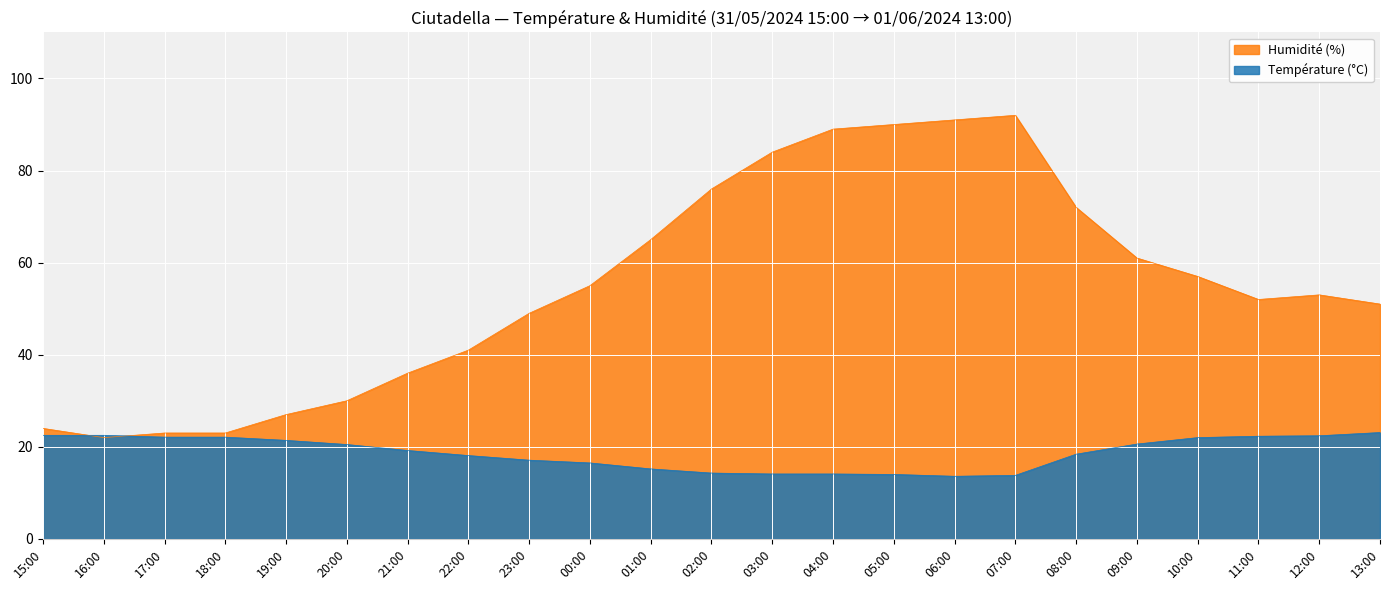

What is the lowest value of the Température (°C) series?

13.6